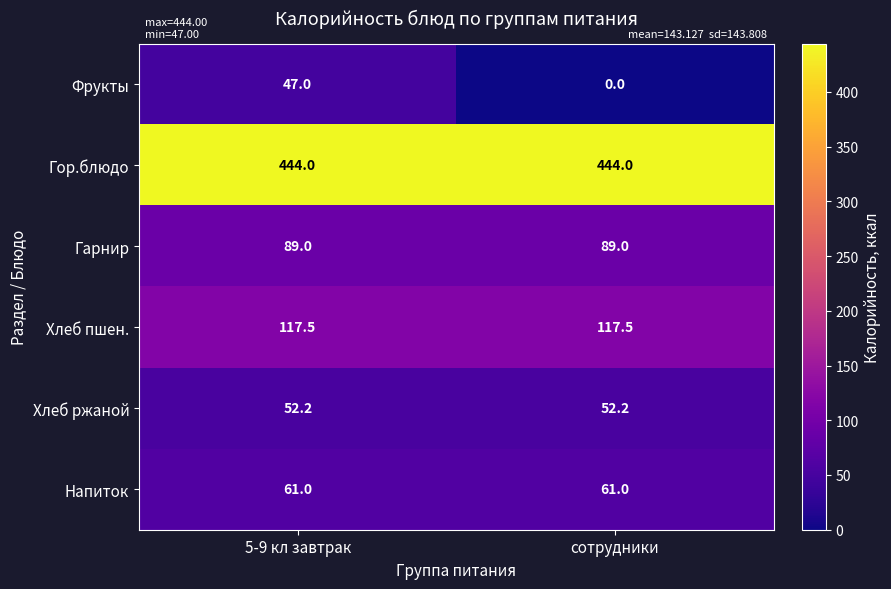

Reading left to right, what are all the values shown in this chart?

Фрукты: 5-9 кл завтрак=47.0	сотрудники=0.0
Гор.блюдо: 5-9 кл завтрак=444.0	сотрудники=444.0
Гарнир: 5-9 кл завтрак=89.0	сотрудники=89.0
Хлеб пшен.: 5-9 кл завтрак=117.5	сотрудники=117.5
Хлеб ржаной: 5-9 кл завтрак=52.2	сотрудники=52.2
Напиток: 5-9 кл завтрак=61.0	сотрудники=61.0